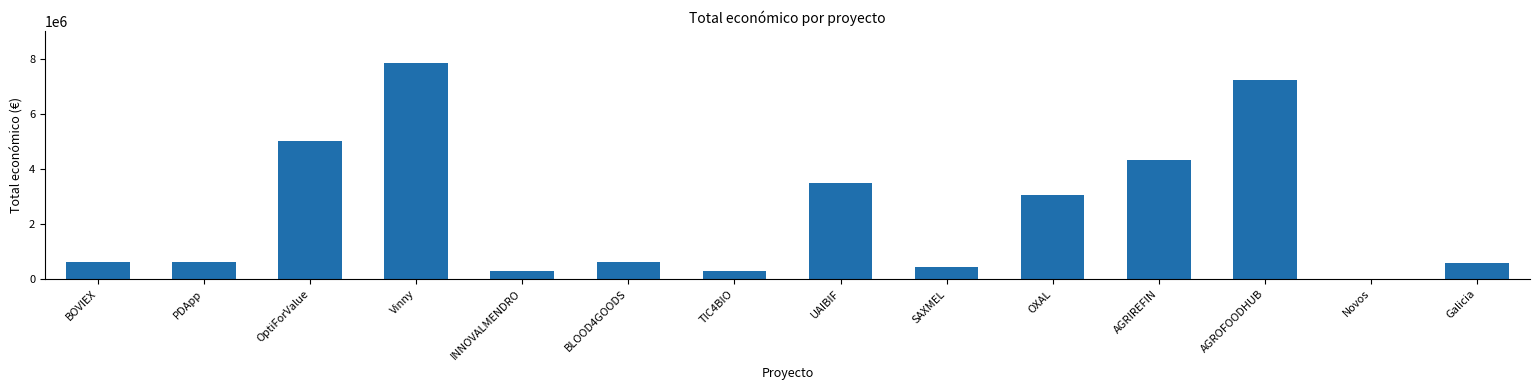

What is the change in value from Vinny to BLOOD4GOODS?

-7235201